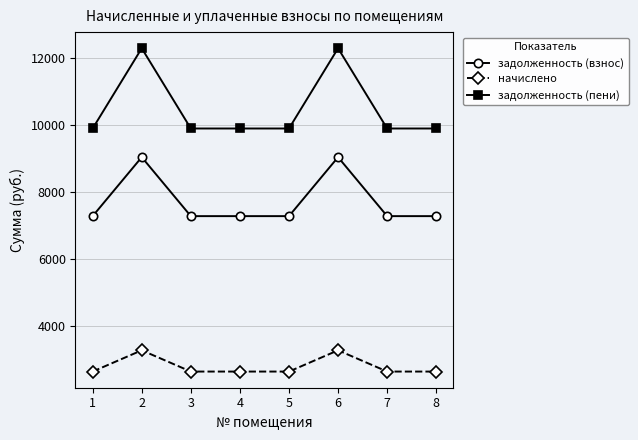

What is the approximate value of задолженность (взнос) at 1?

7279.2